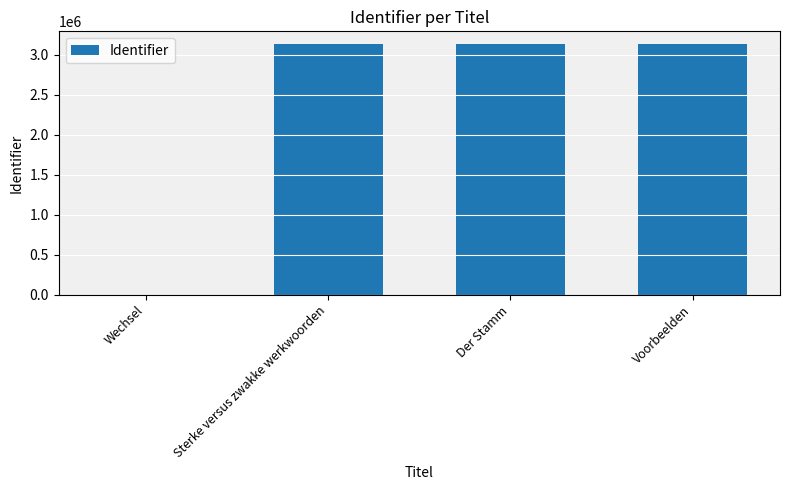

What is the sum of the values at Wechsel and Voorbeelden?

3137341